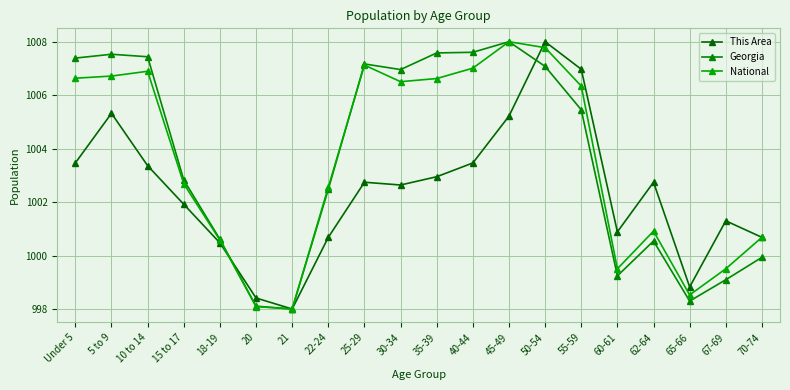

How many times do National and Georgia cross each other?

1